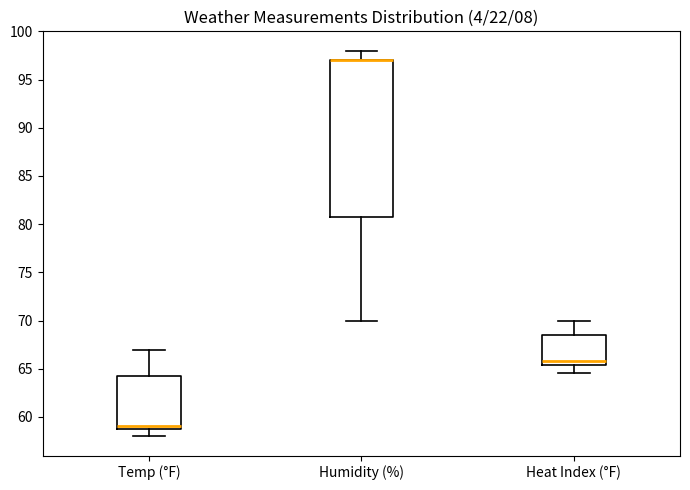

Comparing the boxes themselves (not the whiskers), which one is the tallest?

Humidity (%)